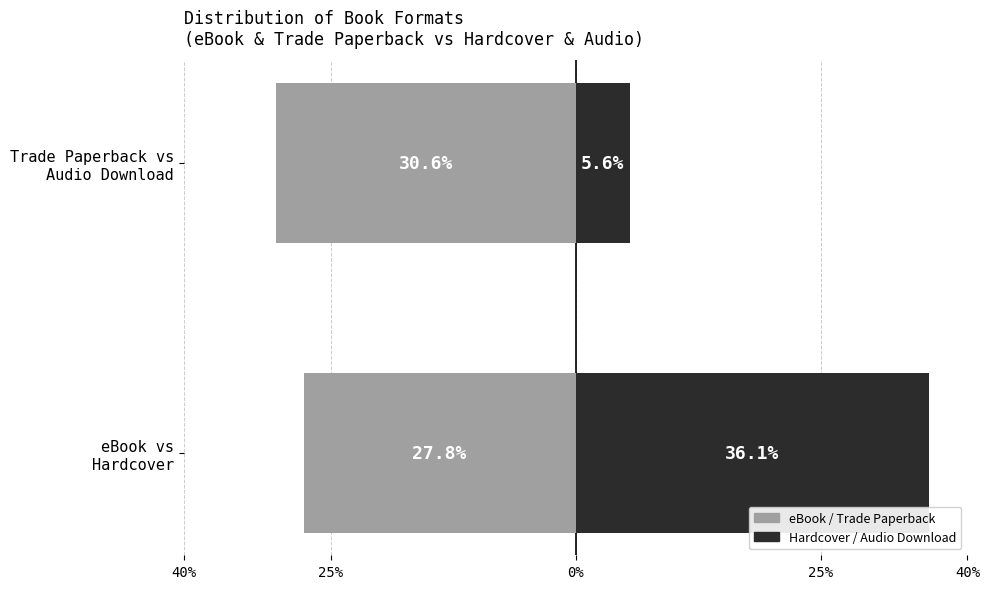

What are all the series names shown in the legend?

eBook / Trade Paperback, Hardcover / Audio Download